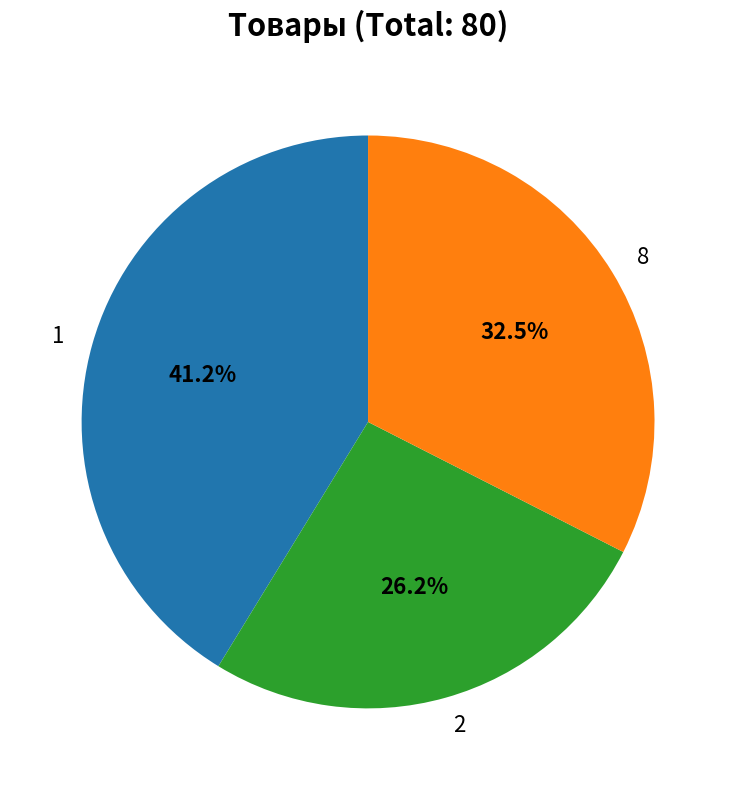

Combined, do 2 and 1 account for over 50%?

Yes